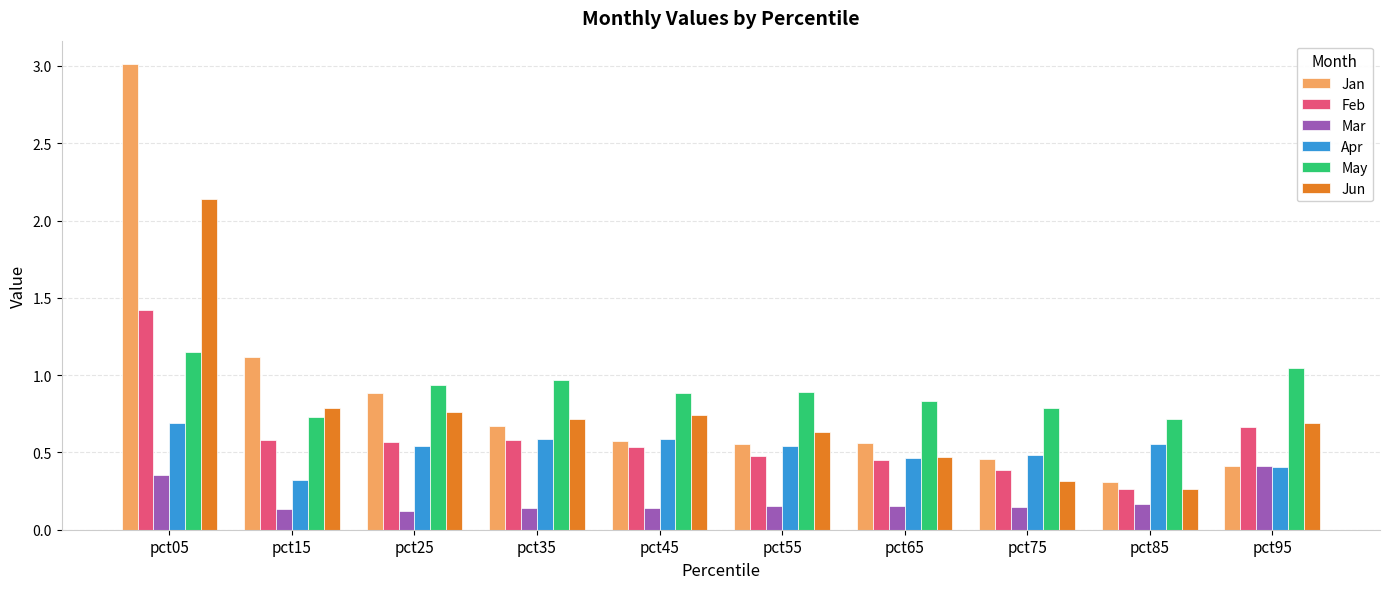

List the series in order of their peak value, lowest first.

Mar, Apr, May, Feb, Jun, Jan